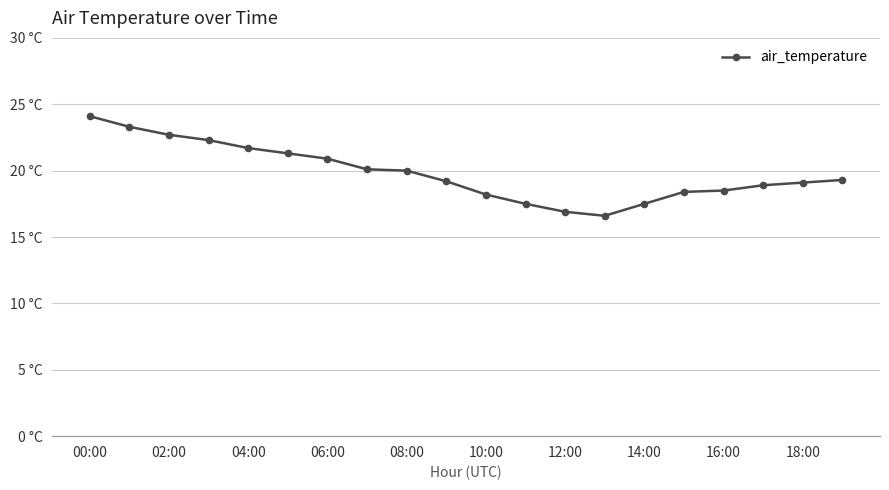

Reading left to right, transcribe all the data shown in this chart.

24.1	23.3	22.7	22.3	21.7	21.3	20.9	20.1	20.0	19.2	18.2	17.5	16.9	16.6	17.5	18.4	18.5	18.9	19.1	19.3